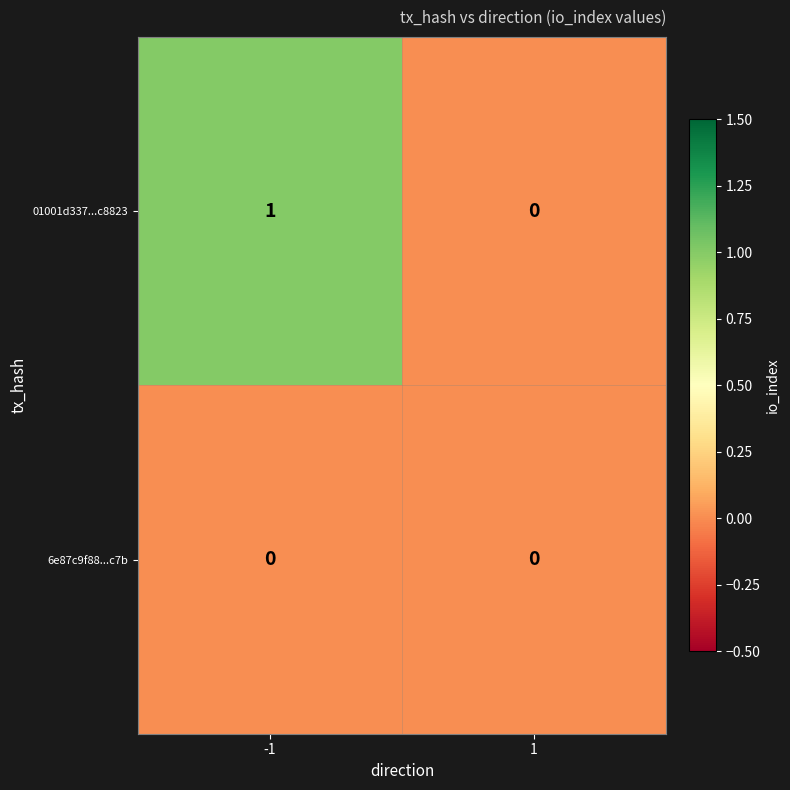

How many categories are shown in the chart?

2